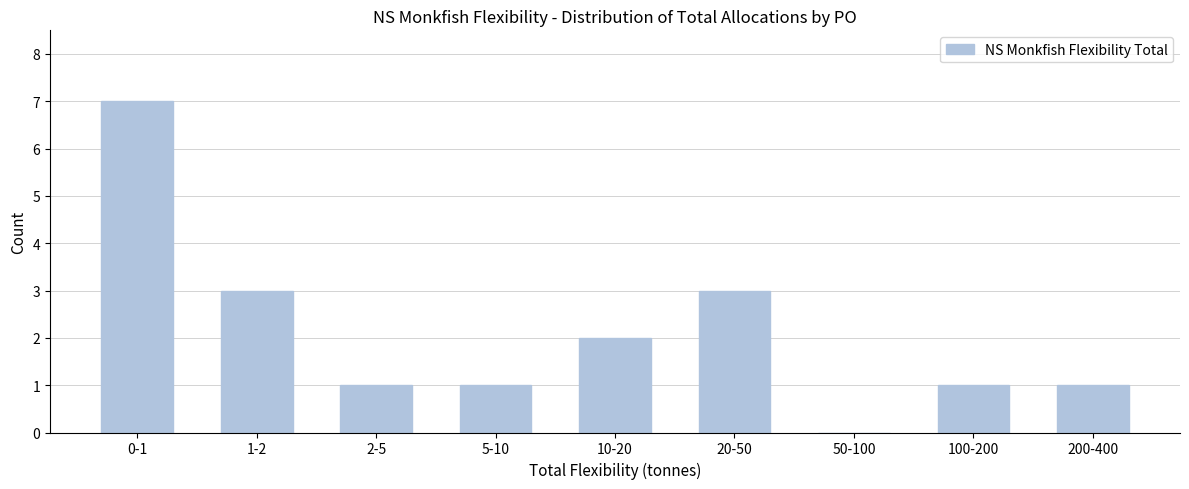

Reading right to left, extract all data points from this chart.

200-400=1	100-200=1	50-100=0	20-50=3	10-20=2	5-10=1	2-5=1	1-2=3	0-1=7